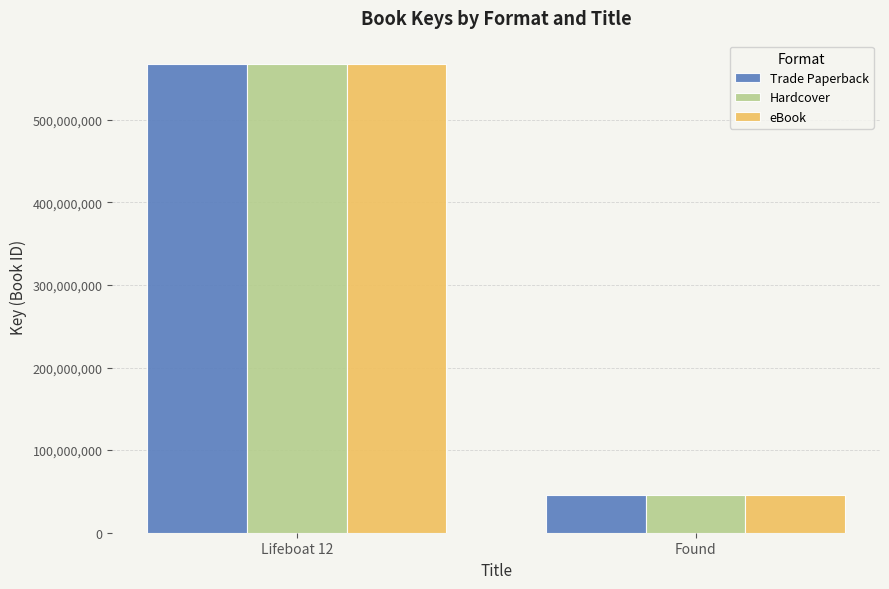

List the labels in order of Trade Paperback value, smallest first.

Found, Lifeboat 12